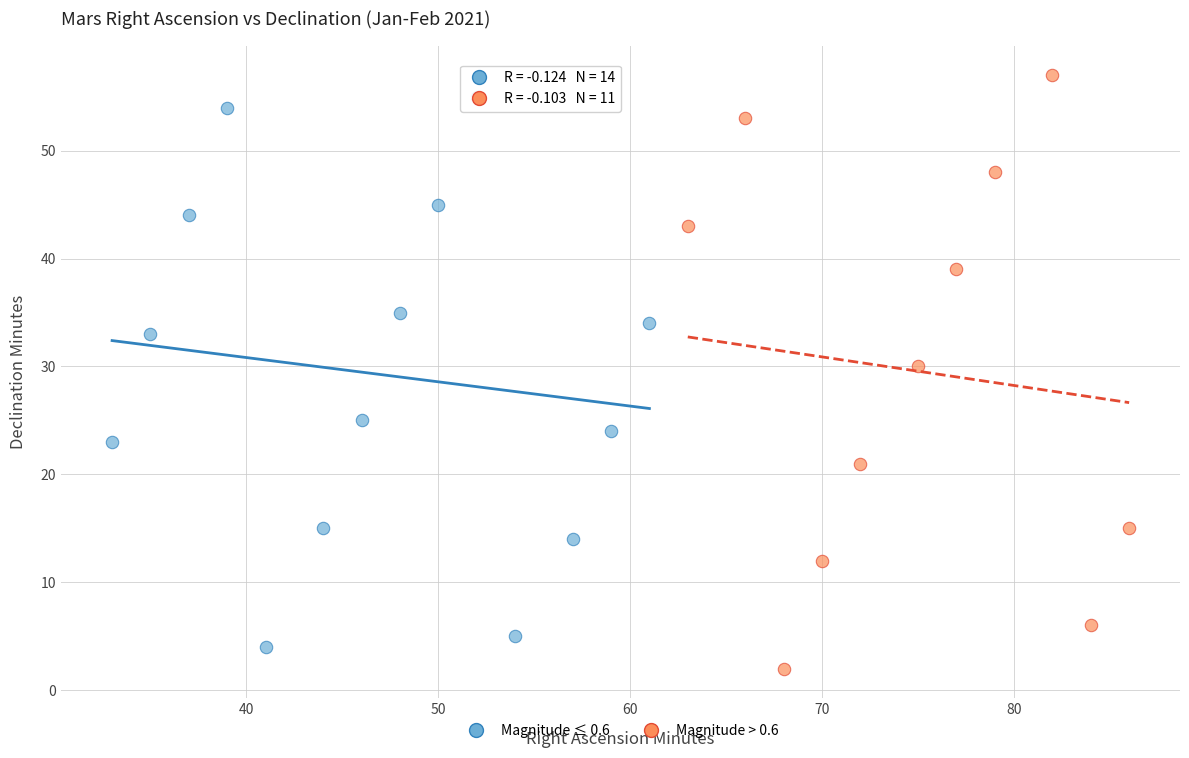

Which series has the widest spread of Y values?

Magnitude > 0.6